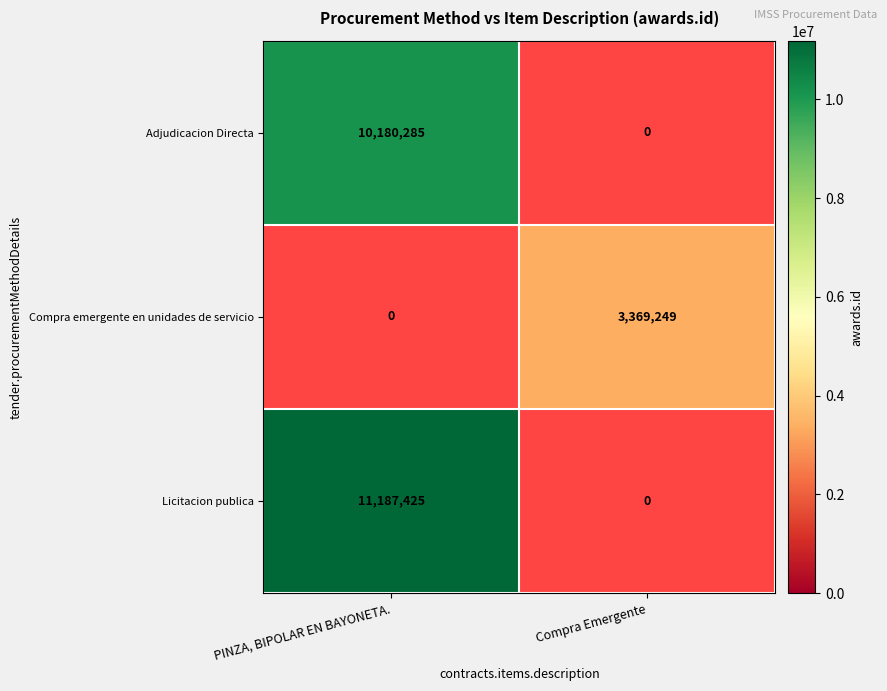

The Compra emergente en unidades de servicio series shows 4973140 at Compra Emergente. True or false?

False